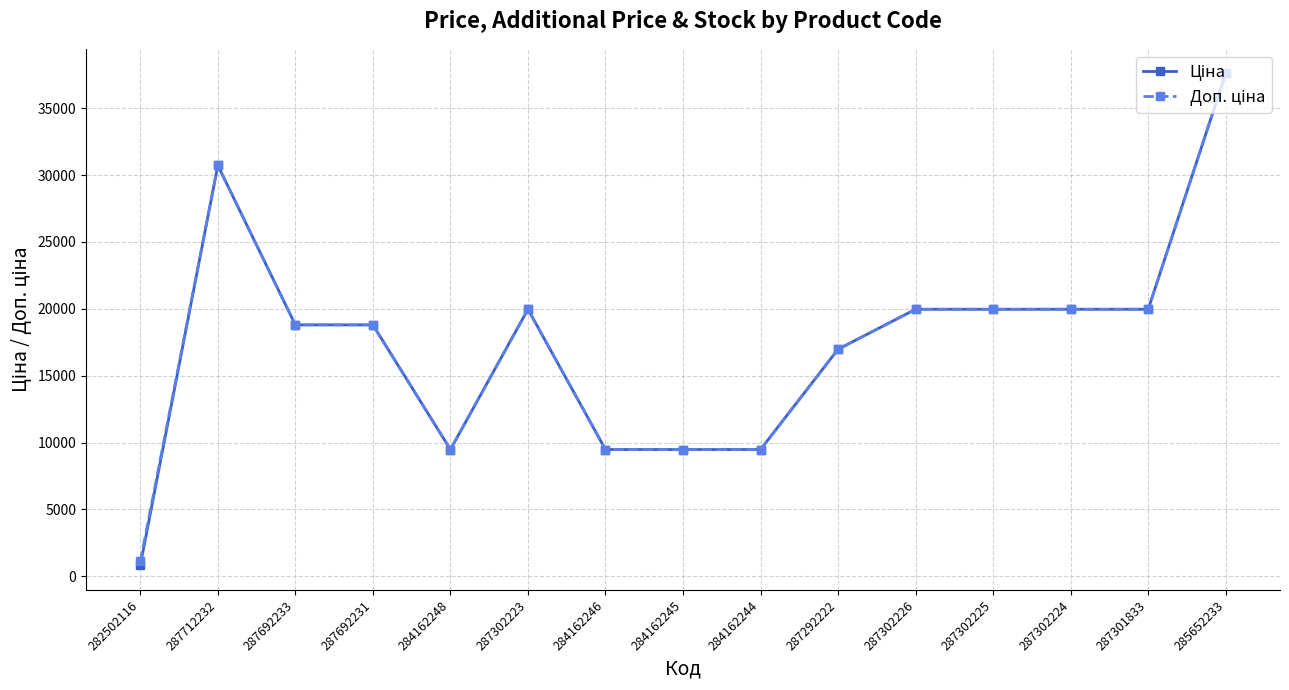

At which category does the chart reach its minimum across all series?

282502116